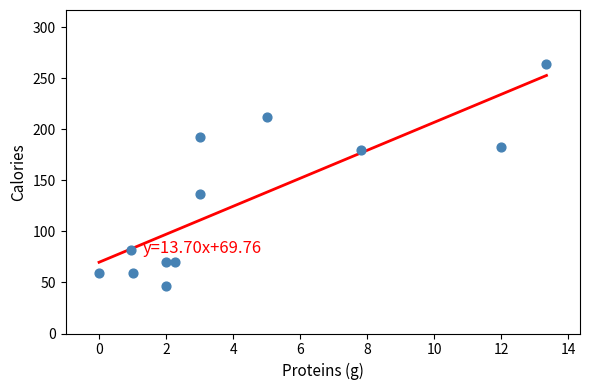

What is the average Y value?

129.6